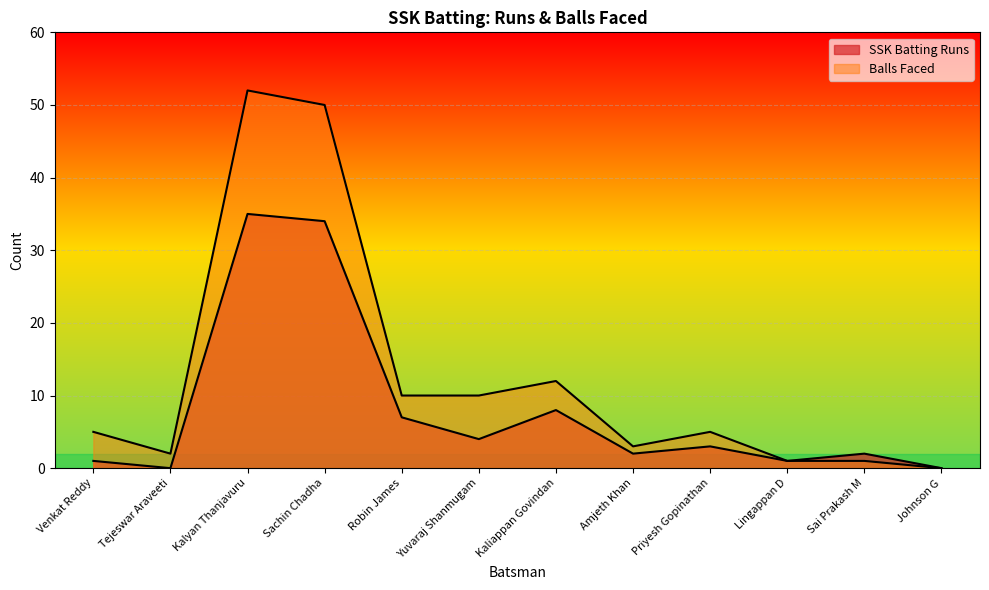

Where is the first local minimum for SSK Batting Runs?

Tejeswar Araveeti